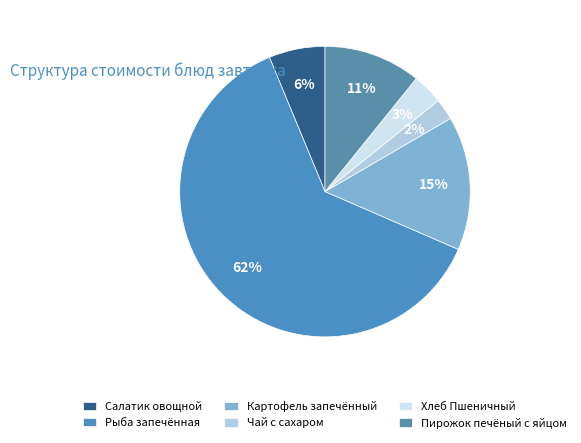

To the nearest percent, what is the combined percentage of Пирожок печёный с яйцом and Картофель запечённый?

26%